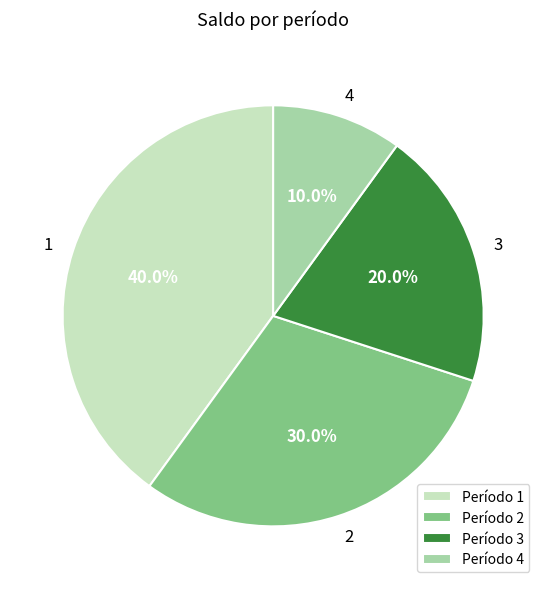

Combined, do Período 3 and Período 1 account for over 50%?

Yes